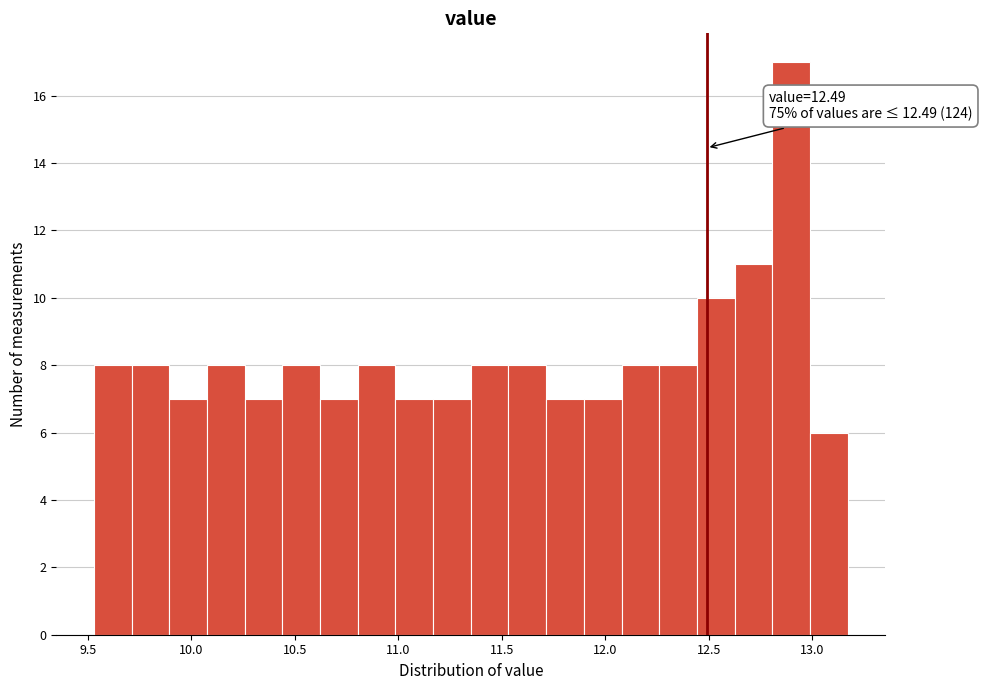

Read against the x-axis, roughly where is the centre of the tallest bar?

12.90